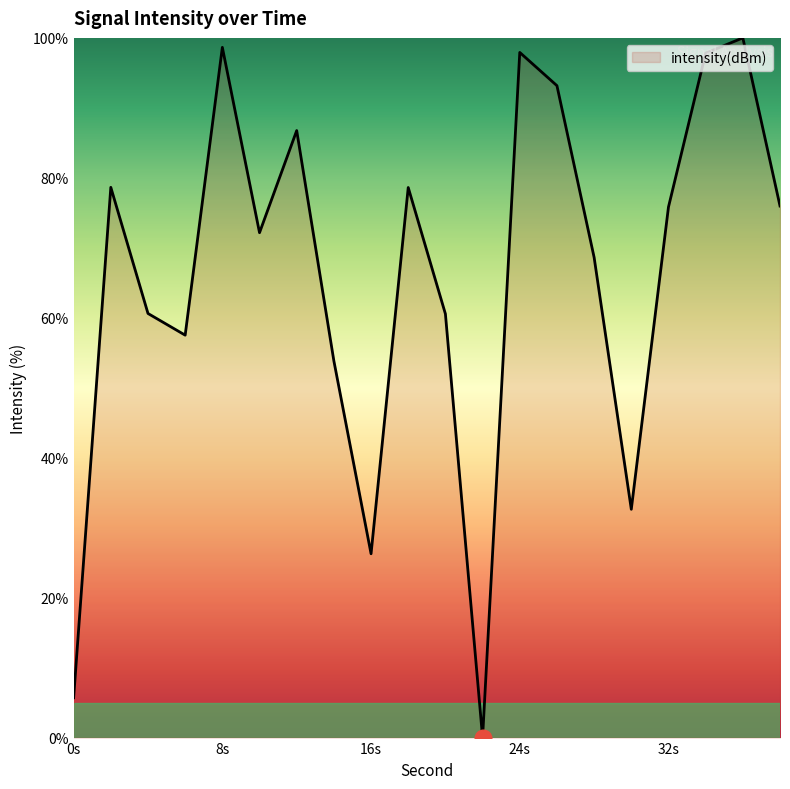

What is the maximum value shown in the chart?

100.0